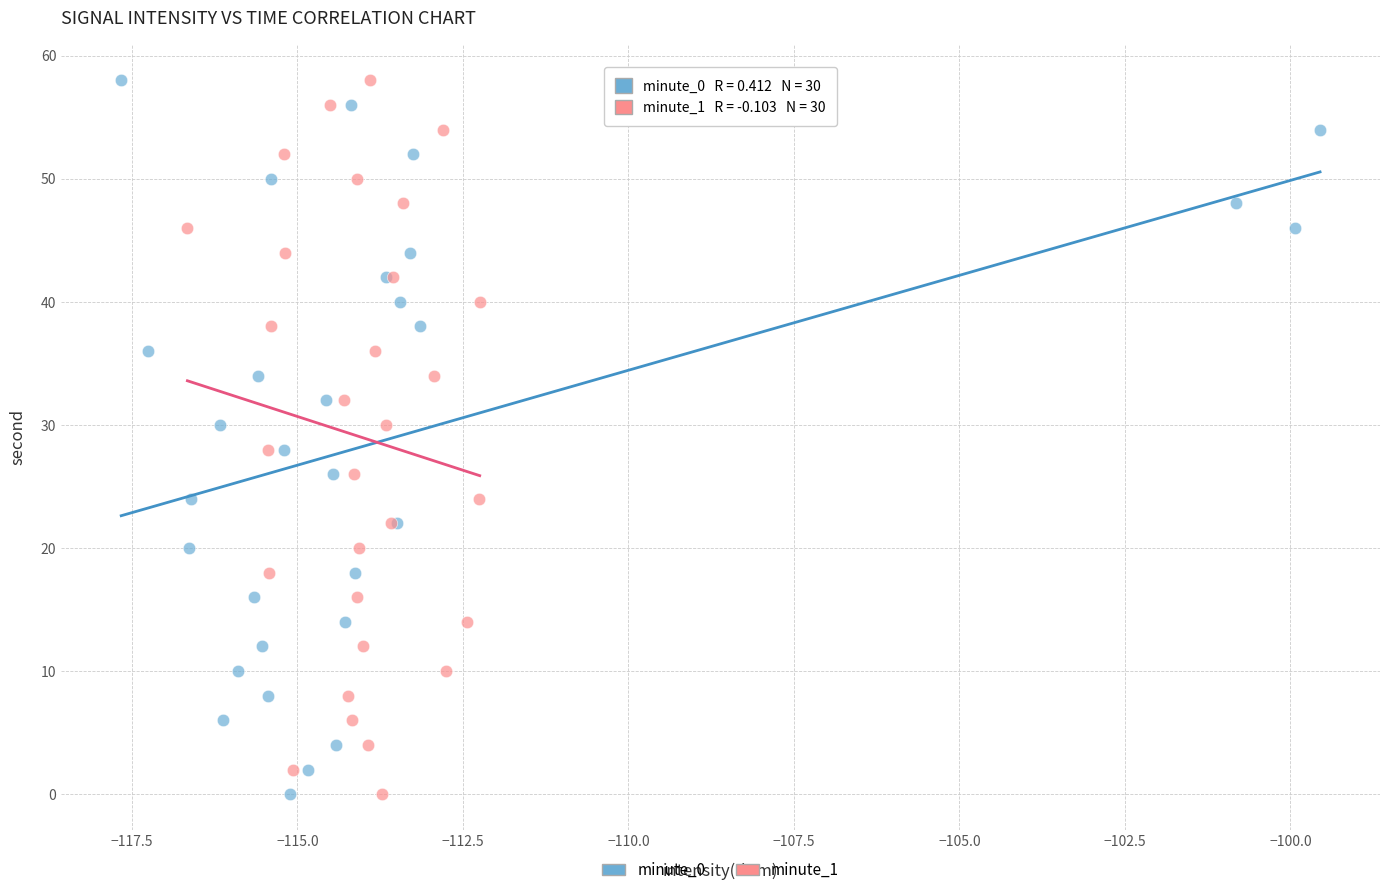

What are all the series names shown in the legend?

minute_0, minute_1